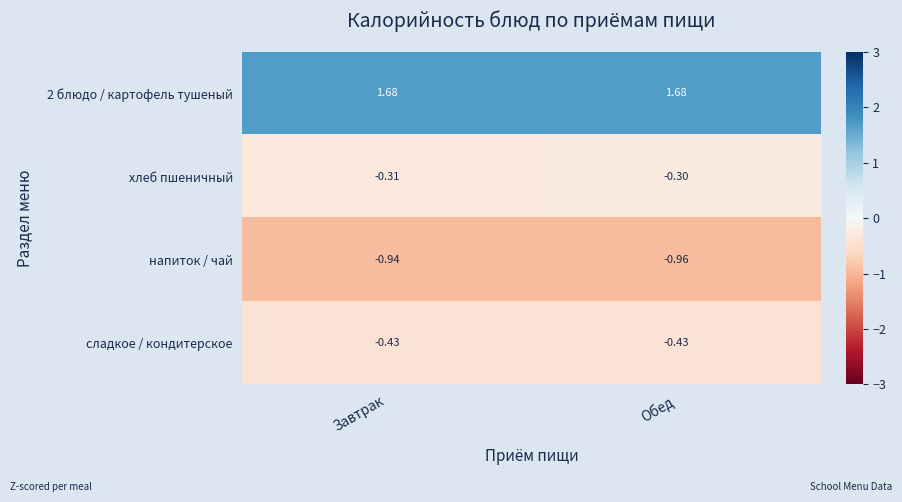

Which category has the lowest value in the напиток / чай series?

Обед